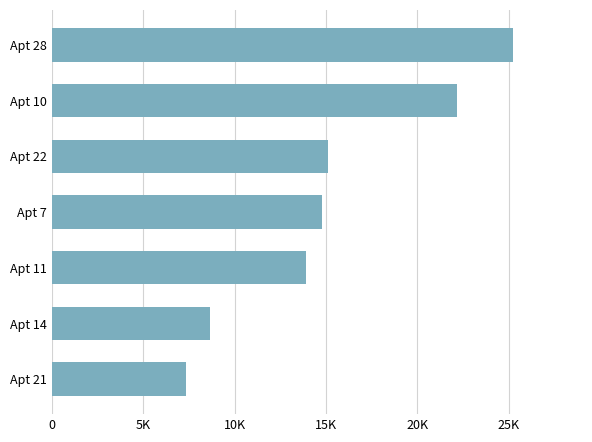

Are the bars horizontal?

Yes